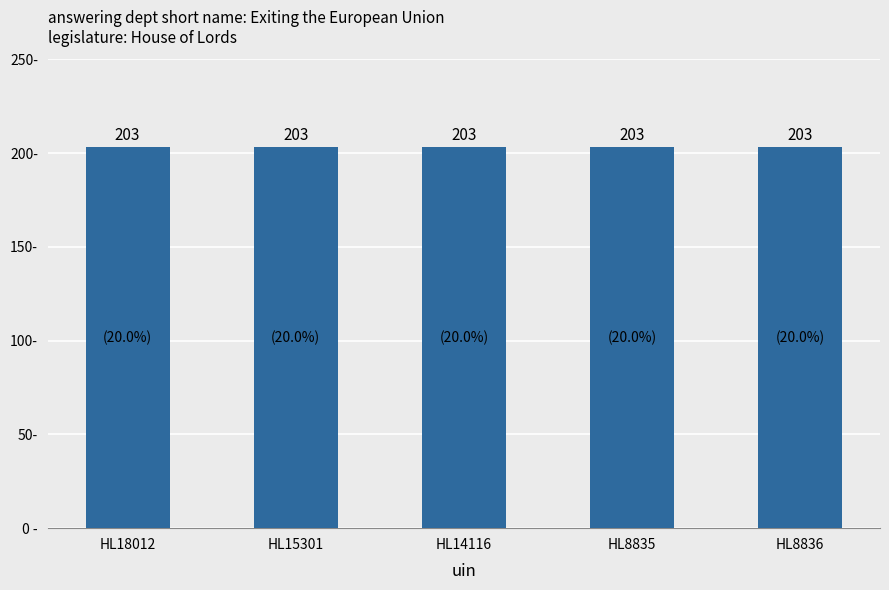

At how many categories does at least one series exceed 150?

5